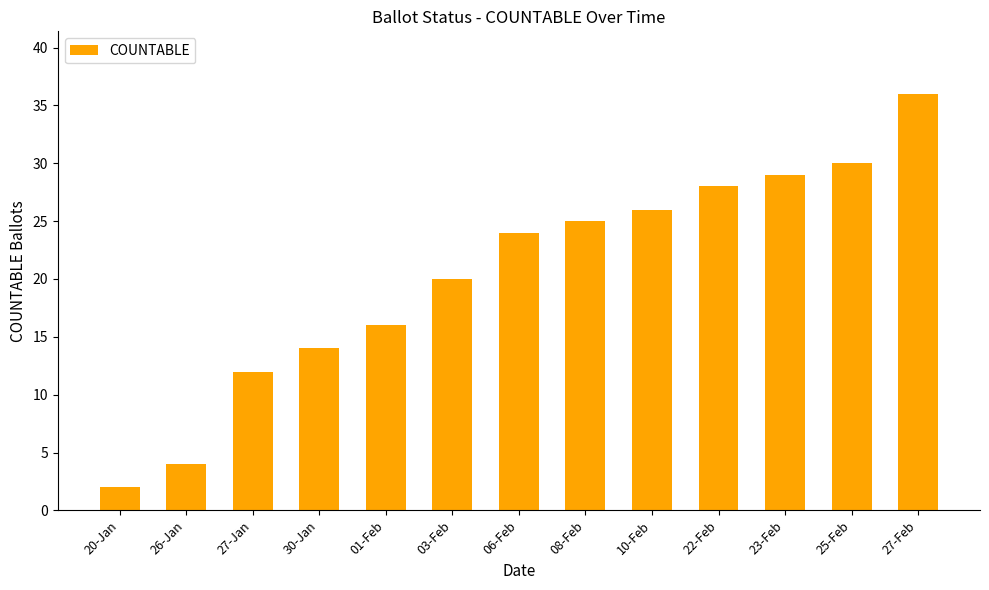

Rank the categories by value from highest to lowest.

27-Feb, 25-Feb, 23-Feb, 22-Feb, 10-Feb, 08-Feb, 06-Feb, 03-Feb, 01-Feb, 30-Jan, 27-Jan, 26-Jan, 20-Jan